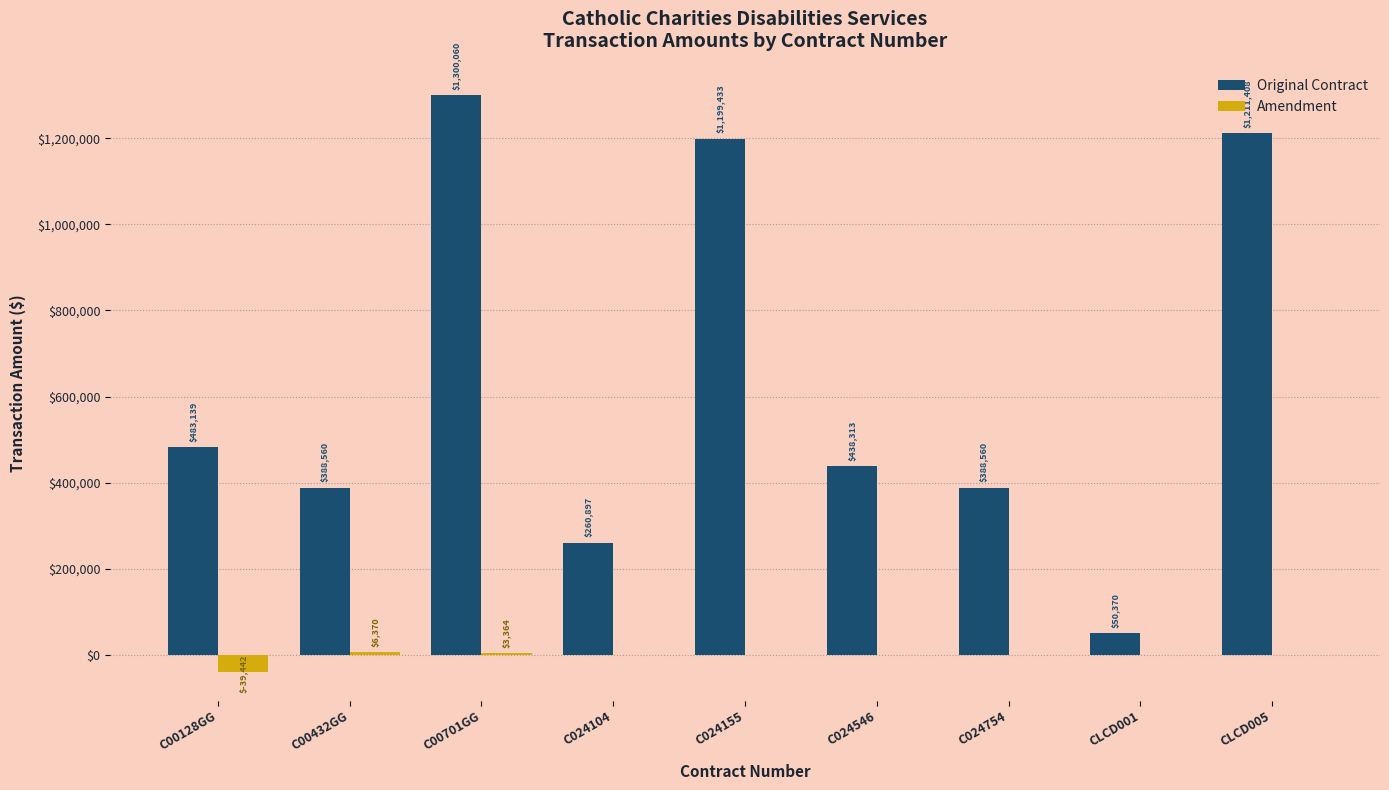

What is the maximum value shown in the chart?

1300060